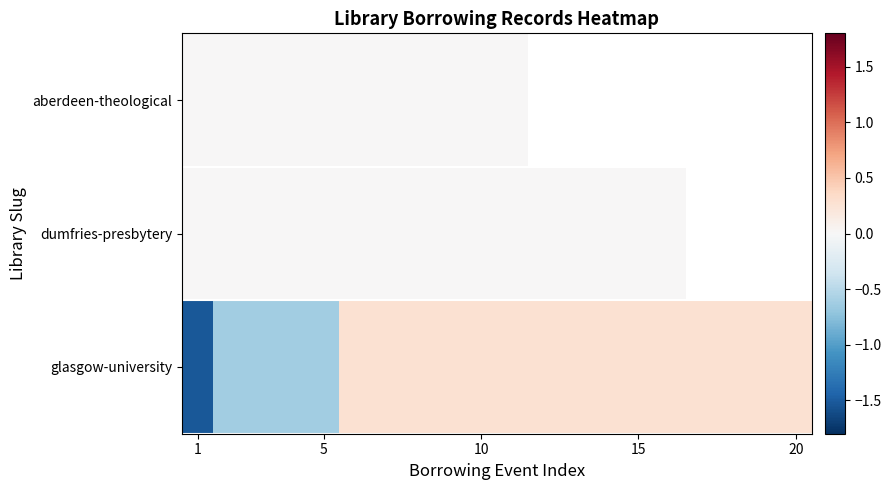

List the series in order of their peak value, highest first.

glasgow-university, aberdeen-theological, dumfries-presbytery